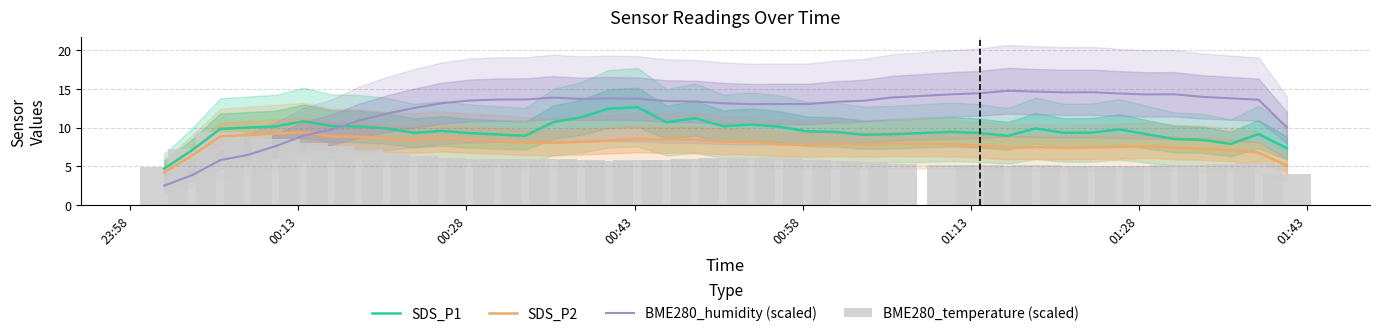

Reading left to right, extract all data points from this chart.

SDS_P1: 4.7	7.1	9.8	10.0	10.1	10.8	10.2	10.1	9.9	9.3	9.6	9.3	9.1	8.9	10.7	11.3	12.4	12.6	10.7	11.2	10.2	10.4	10.1	9.5	9.4	9.1	9.1	9.4	9.3	8.9	9.9	9.3	9.3	9.8	9.1	8.5	8.4	7.9	9.2	7.3
SDS_P2: 4.2	6.4	8.9	9.0	9.2	9.4	8.9	8.8	8.6	8.4	8.6	8.4	8.3	8.1	8.0	8.2	8.3	8.5	8.4	8.5	8.2	8.1	7.9	7.8	7.9	7.8	7.9	7.9	7.7	7.4	7.5	7.4	7.4	7.5	7.6	7.4	7.3	7.1	6.8	5.1
BME280_humidity (scaled): 2.5	3.9	5.8	6.5	7.6	9.0	9.7	10.9	11.8	12.5	13.1	13.5	13.6	13.6	13.8	13.7	13.7	13.7	13.4	13.4	13.1	13.0	13.0	13.0	13.3	13.4	13.9	14.3	14.4	14.7	14.6	14.5	14.5	14.4	14.3	14.3	13.9	13.8	13.6	10.0
BME280_temperature (scaled): 4.9	7.3	9.4	9.1	8.5	8.0	7.7	7.1	6.8	6.3	6.1	5.9	5.9	5.9	5.9	5.8	5.8	5.8	5.8	6.0	6.1	6.1	6.1	5.8	5.6	5.5	5.3	5.2	5.2	5.1	5.1	5.1	5.1	5.1	5.1	5.1	5.2	5.3	5.4	4.1